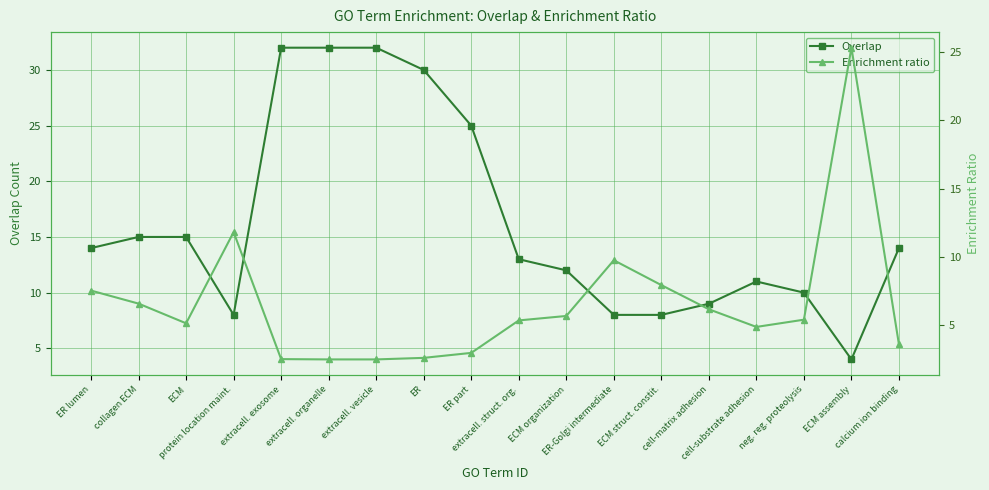

What value does the Enrichment ratio series have at cell-substrate adhesion?

4.9